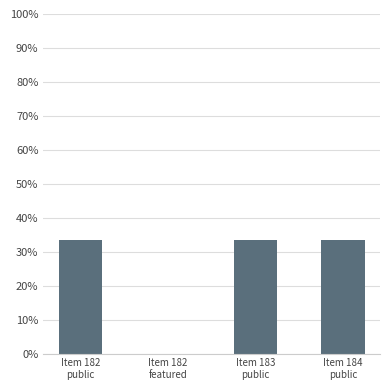

Reading right to left, list all the values displayed in this chart.

33.3	33.3	0.0	33.3